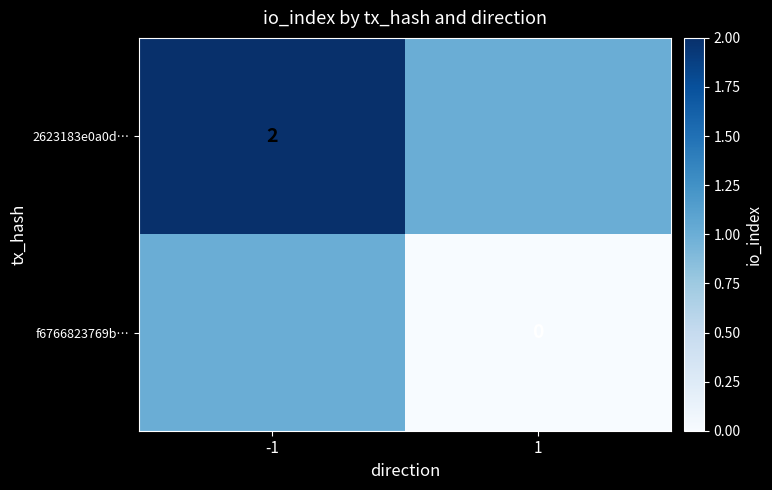

The value of 2623183e0a0d… at -1 is 1. True or false?

False